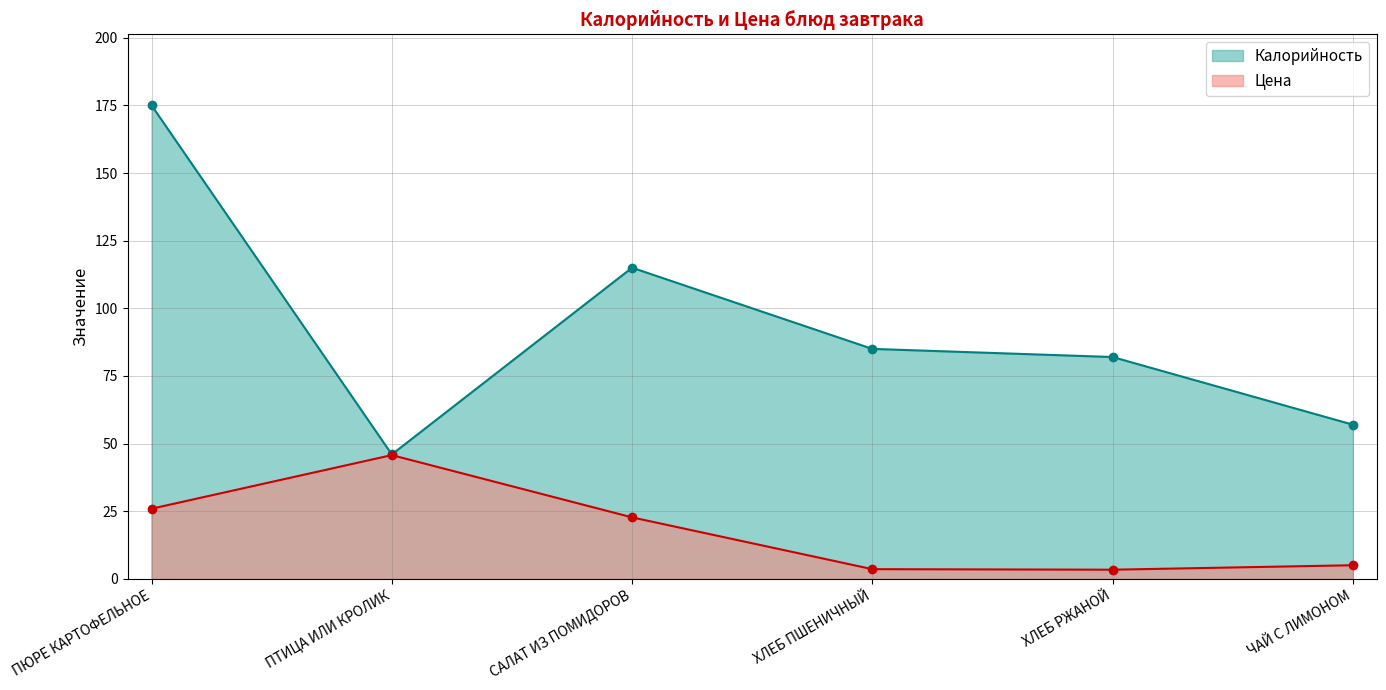

At which category does Калорийность reach its first local valley?

ПТИЦА ИЛИ КРОЛИК